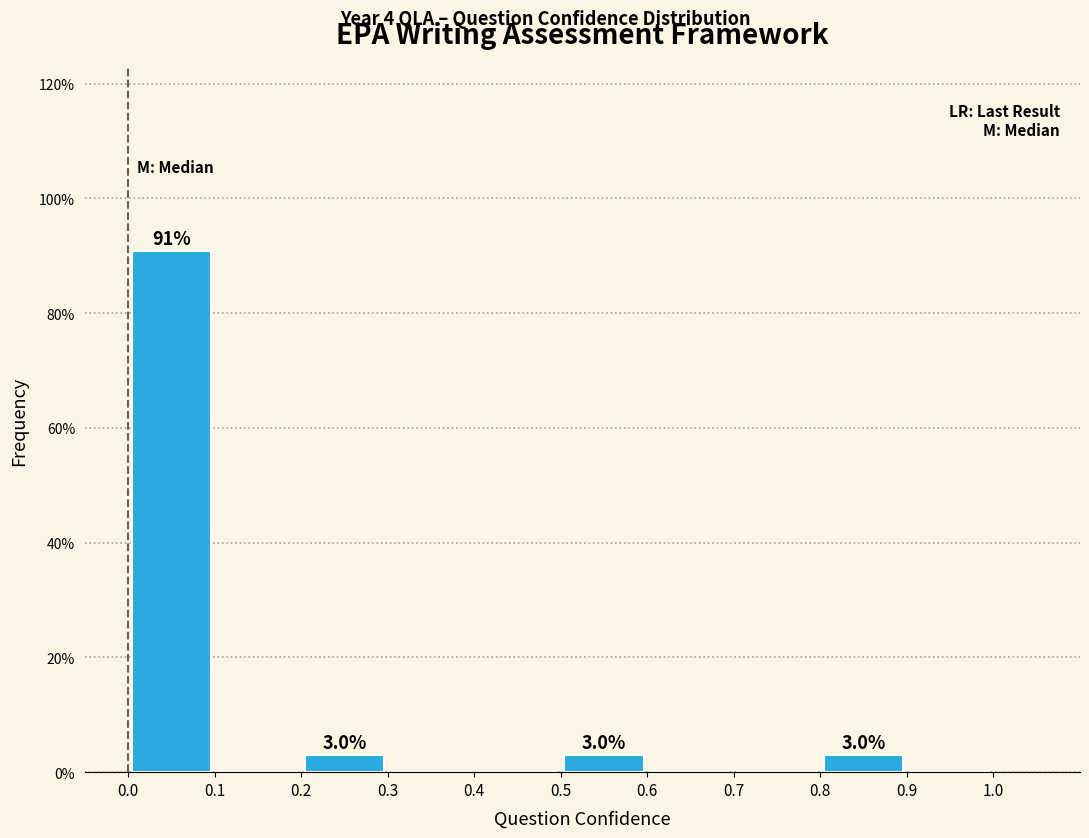

Which range on the x-axis has the tallest bar?

0.0 to 0.1